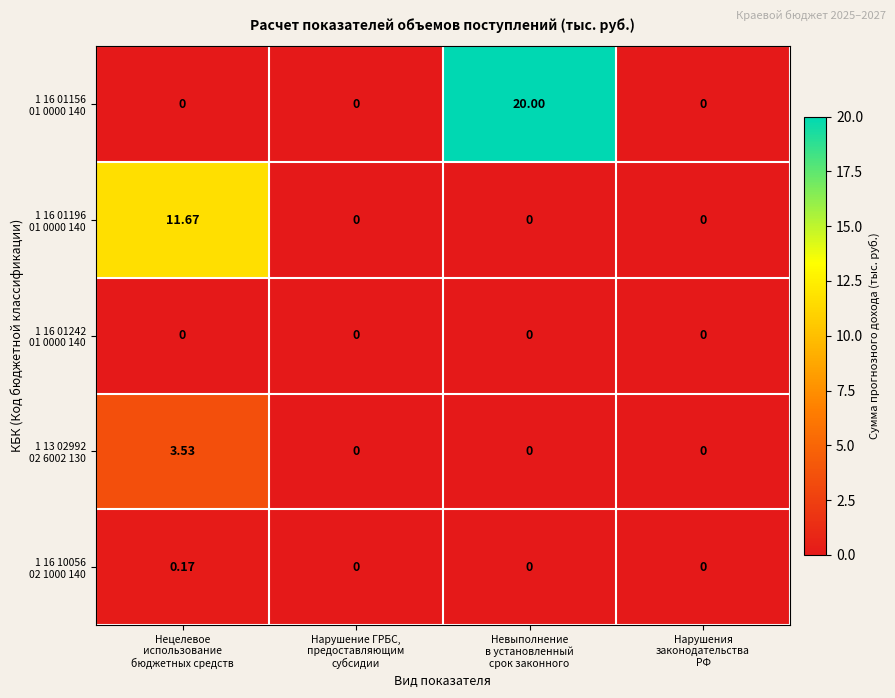

At which category is the sum across all series the highest?

Невыполнение
в установленный
срок законного